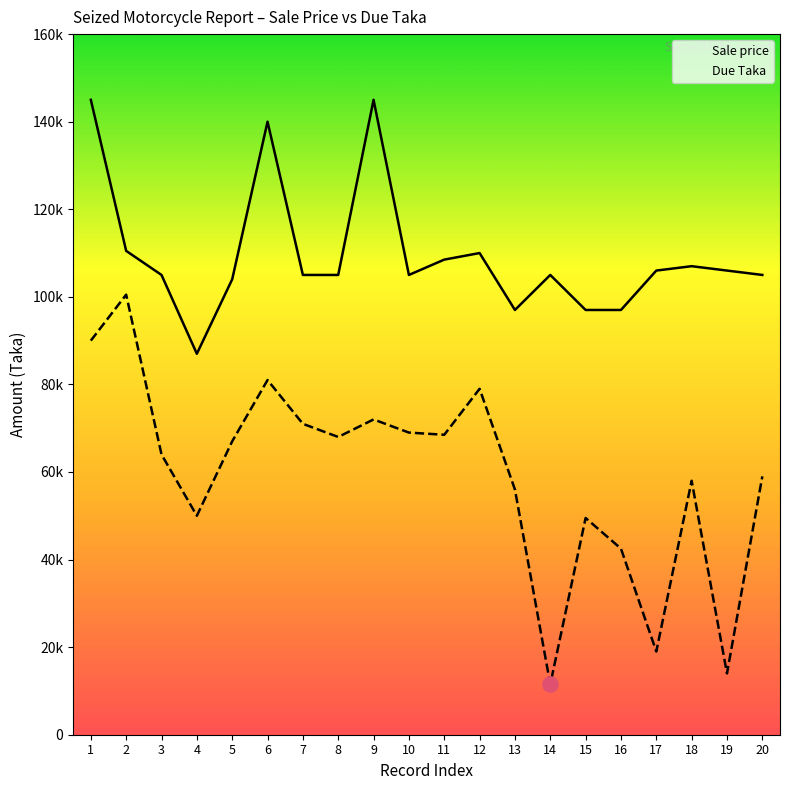

What is the total value across all series at 8?

173000